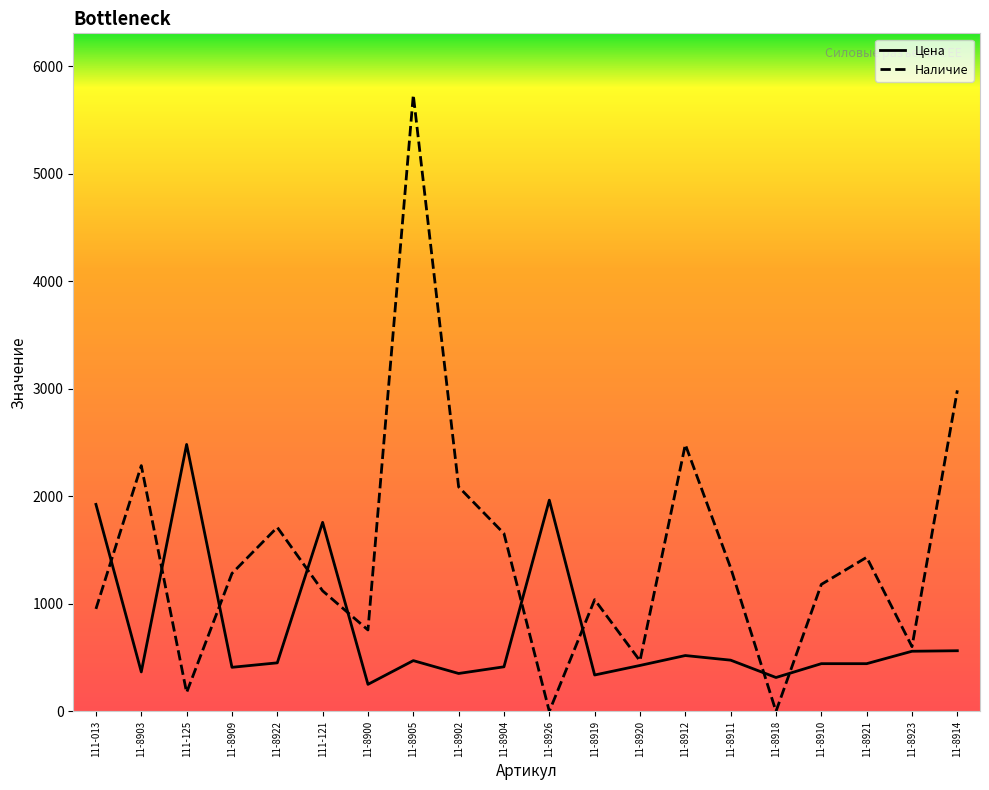

Between 11-8900 and 11-8912, which series saw the biggest shift?

Наличие